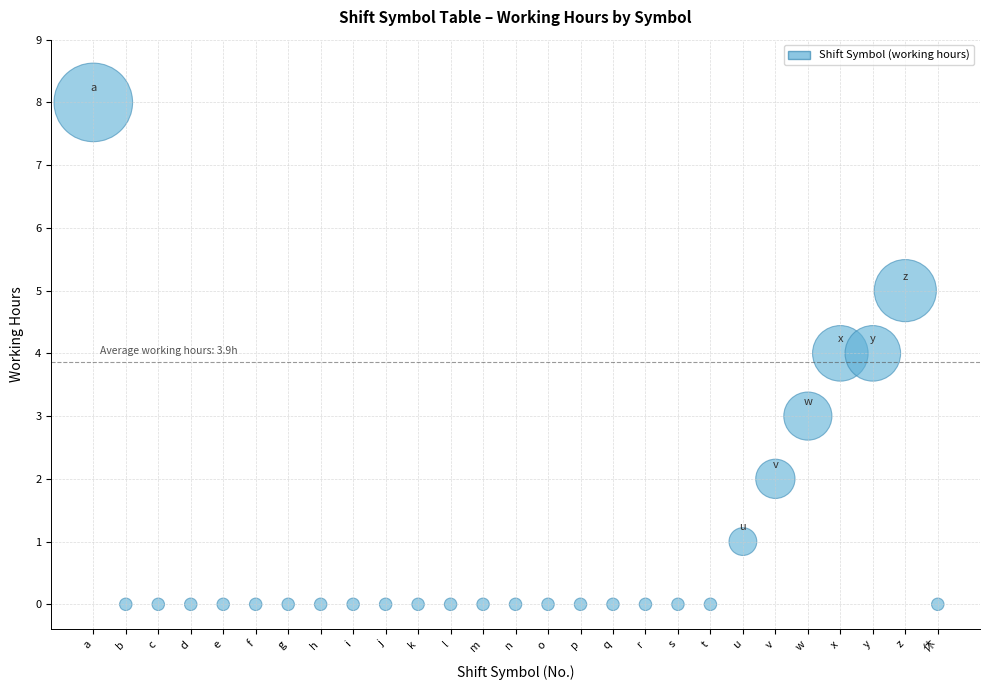

What is the range of Y values (max minus min)?

8